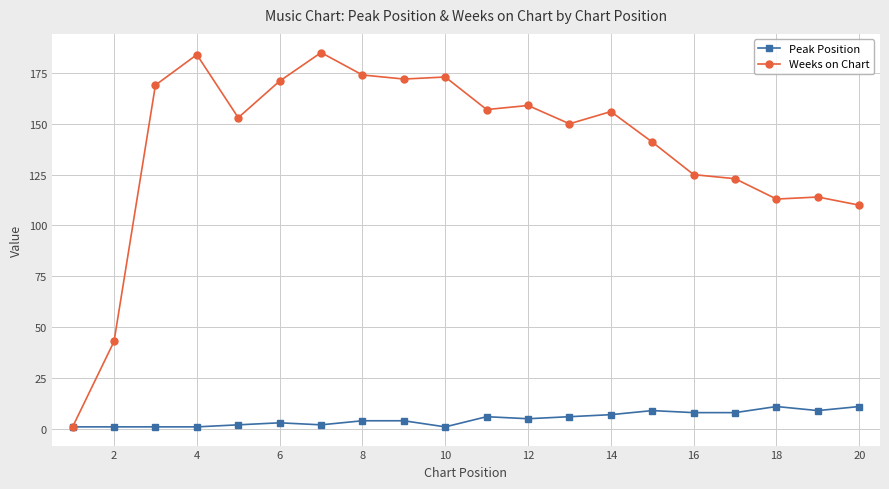

Rank the series by their maximum value, from lowest to highest.

Peak Position, Weeks on Chart